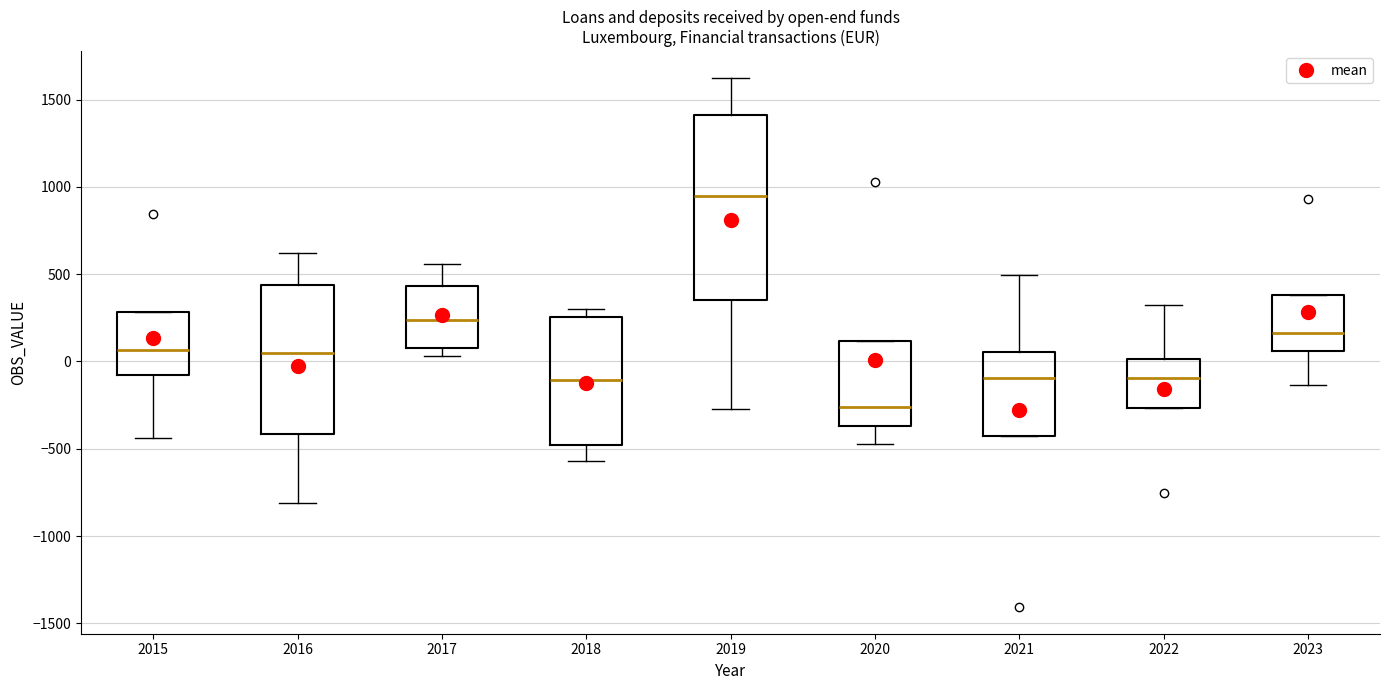

Which box's median line is the lowest?

2020